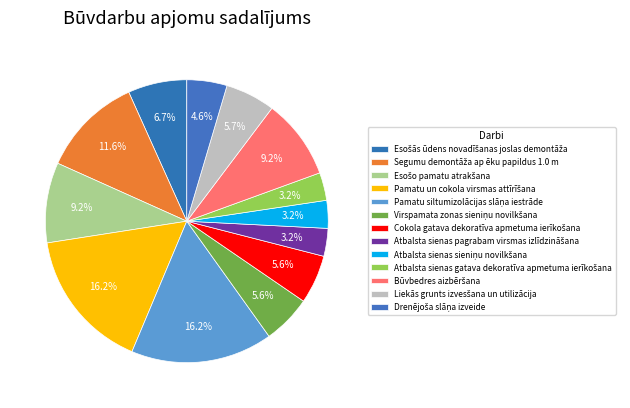

Do Atbalsta sienas pagrabam virsmas izlīdzināšana and Drenējoša slāņa izveide together represent more than half of the pie?

No